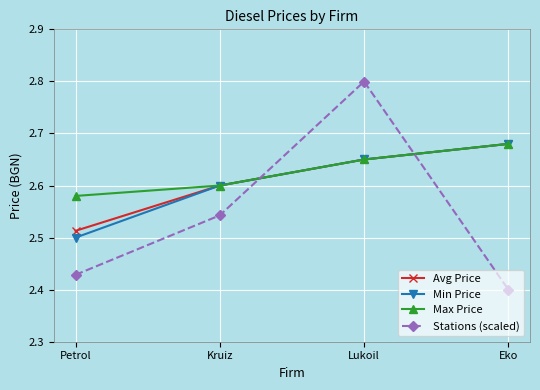

Which category has the lowest value in the Min Price series?

Petrol